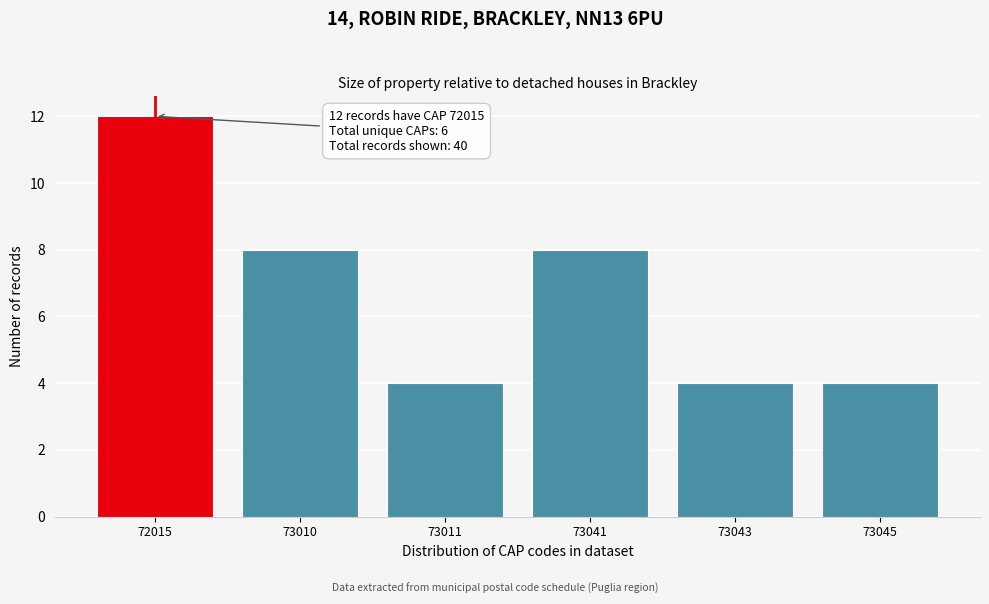

Reading left to right, list all the values displayed in this chart.

12	8	4	8	4	4